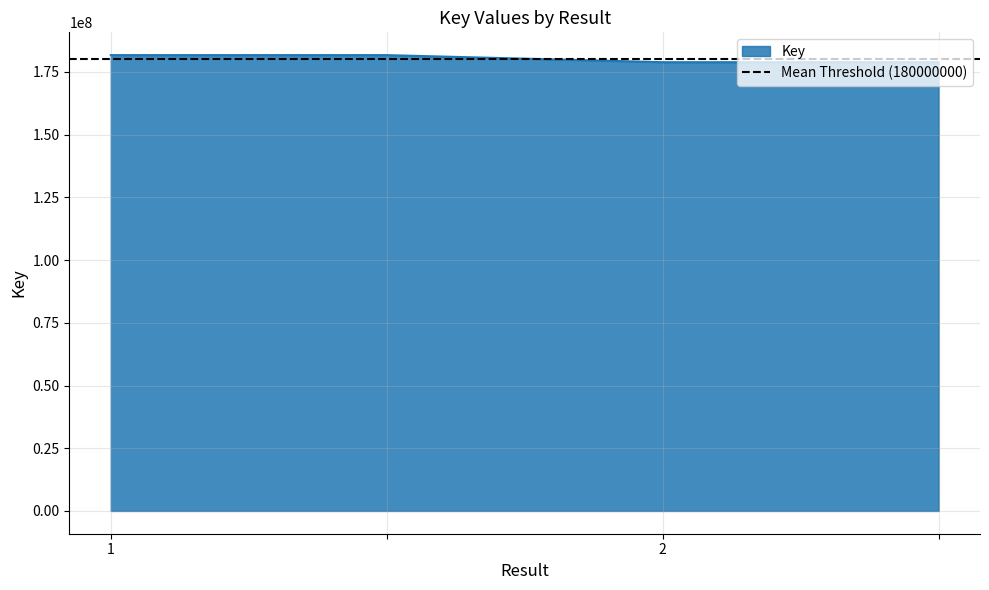

Does the chart display data point markers on the line(s)?

No